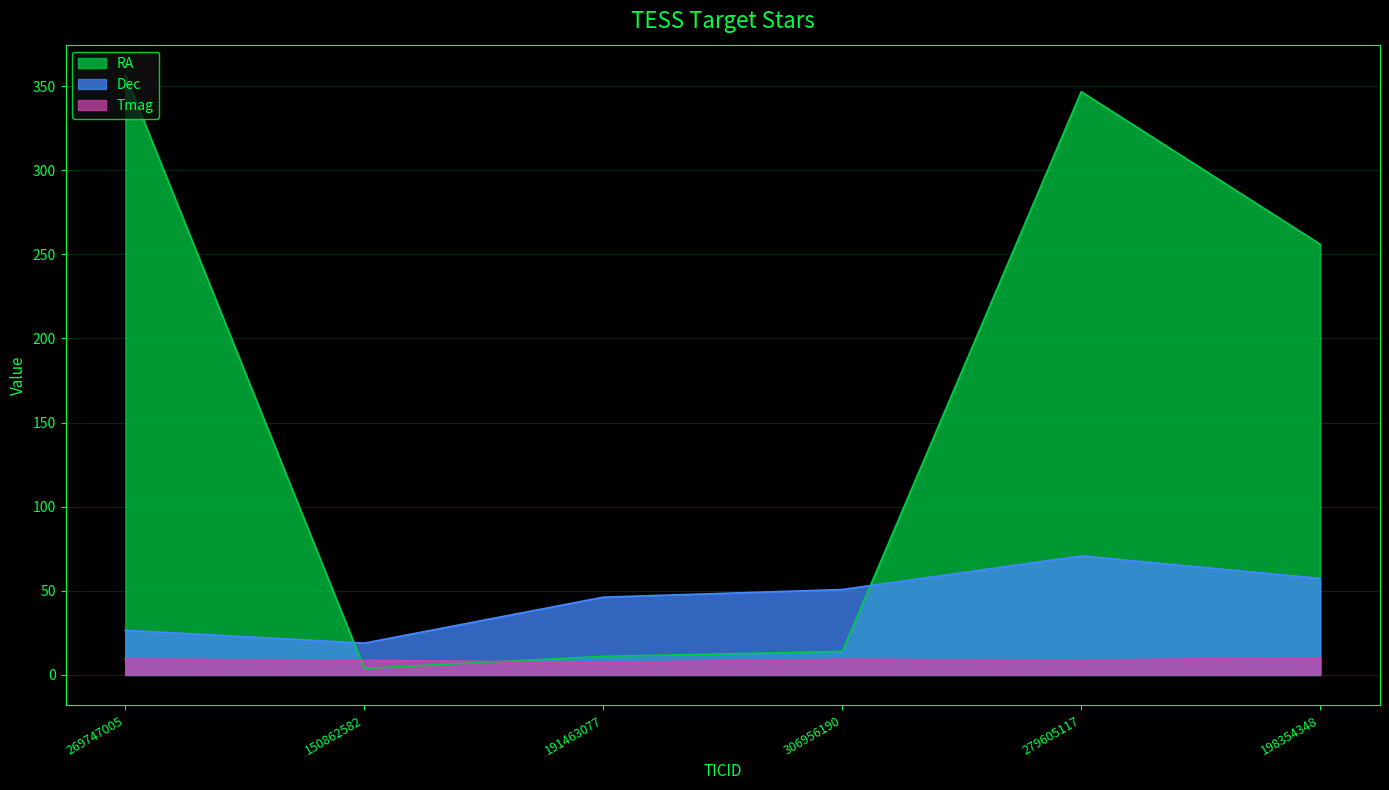

Reading left to right, transcribe all the data shown in this chart.

RA: 269747005=356.8	150862582=3.9	191463077=11.0	306956190=14.0	279605117=346.7	198354348=256.0
Dec: 269747005=26.6	150862582=18.9	191463077=46.2	306956190=50.8	279605117=70.7	198354348=57.4
Tmag: 269747005=9.4	150862582=8.7	191463077=7.4	306956190=9.3	279605117=8.8	198354348=10.2